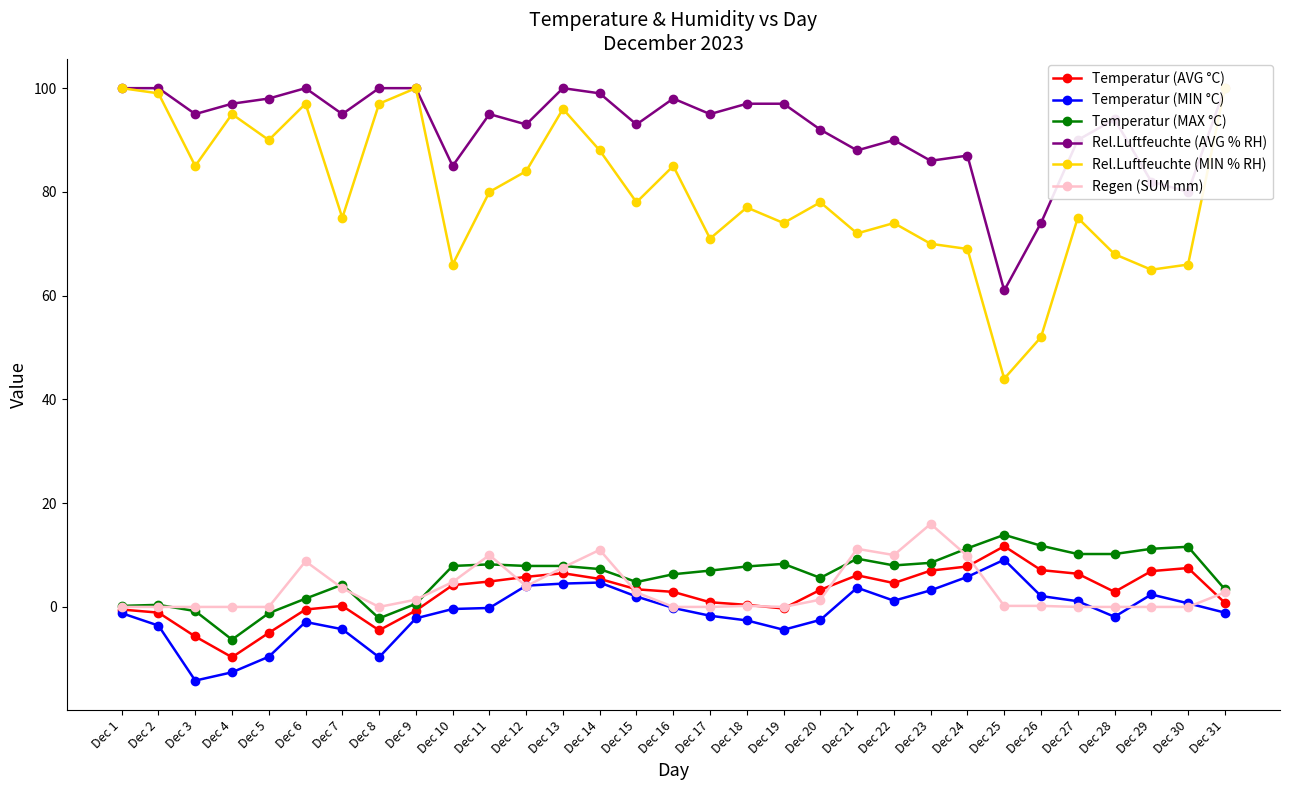

What is the sum of all Rel.Luftfeuchte (AVG % RH) values?

2861.0